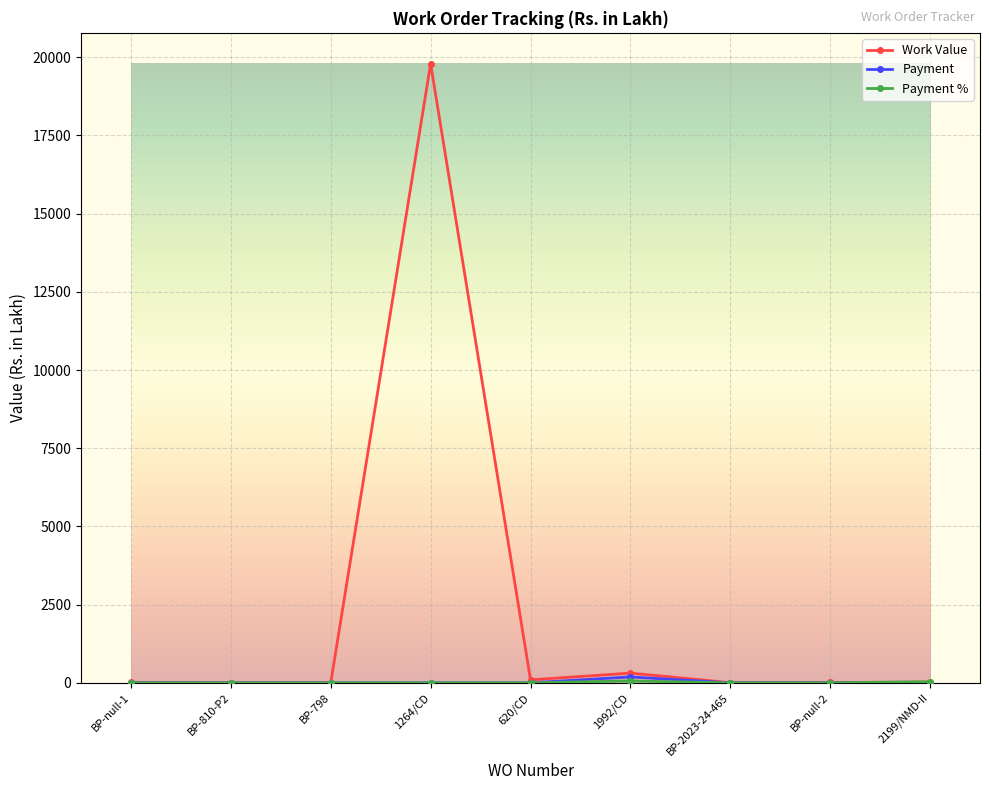

The Work Value series shows 21.3 at 2199/NMD-II. True or false?

True